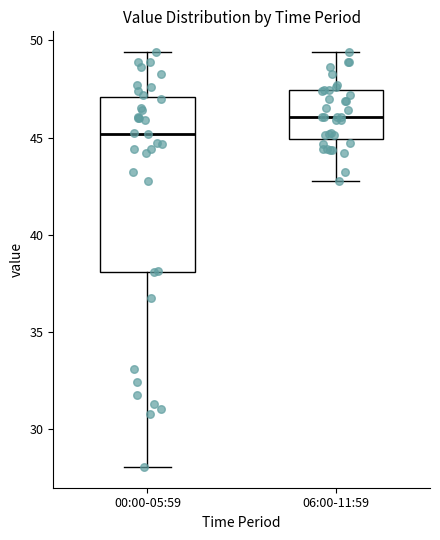

Which box is the tallest, from its lower edge to its upper edge?

00:00-05:59